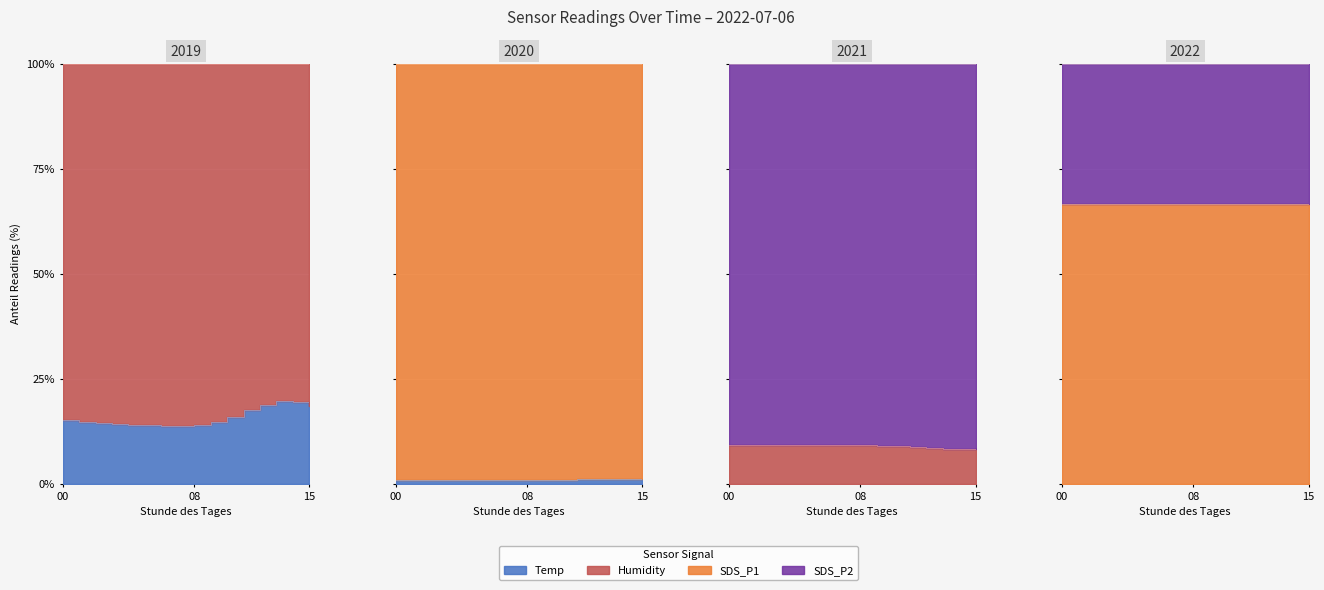

At how many categories does at least one series exceed 8?

16